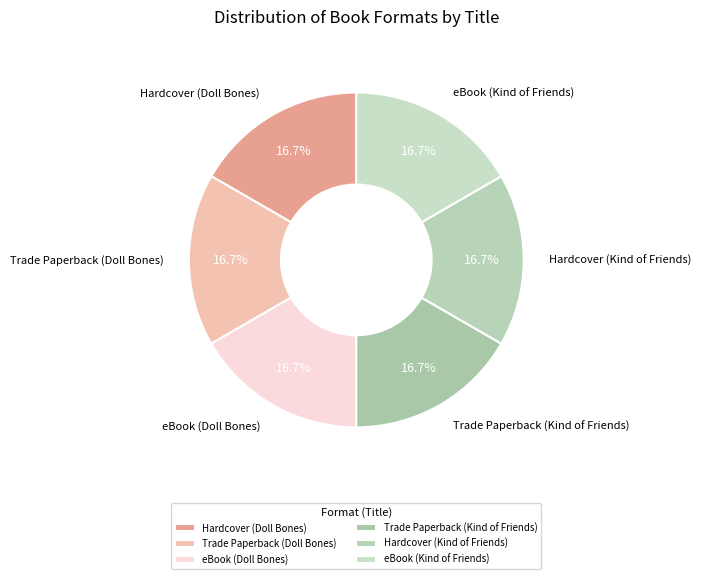

How many slices are in this pie chart?

6